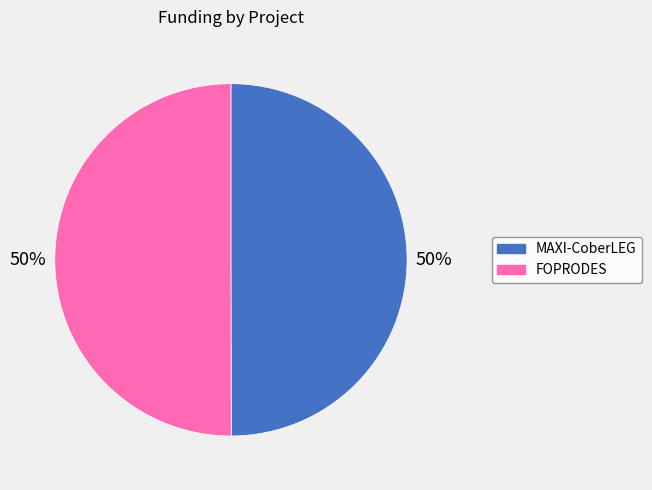

Is it true that MAXI-CoberLEG is 60% of the pie?

False